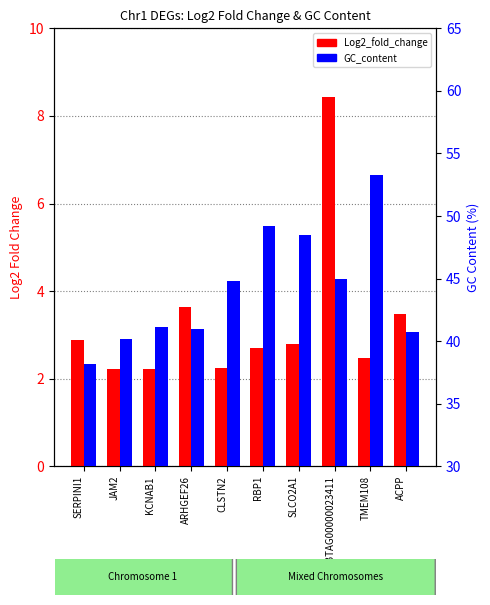

What is the difference between the Log2_fold_change values at ENSBTAG00000023411 and SLCO2A1?

5.6